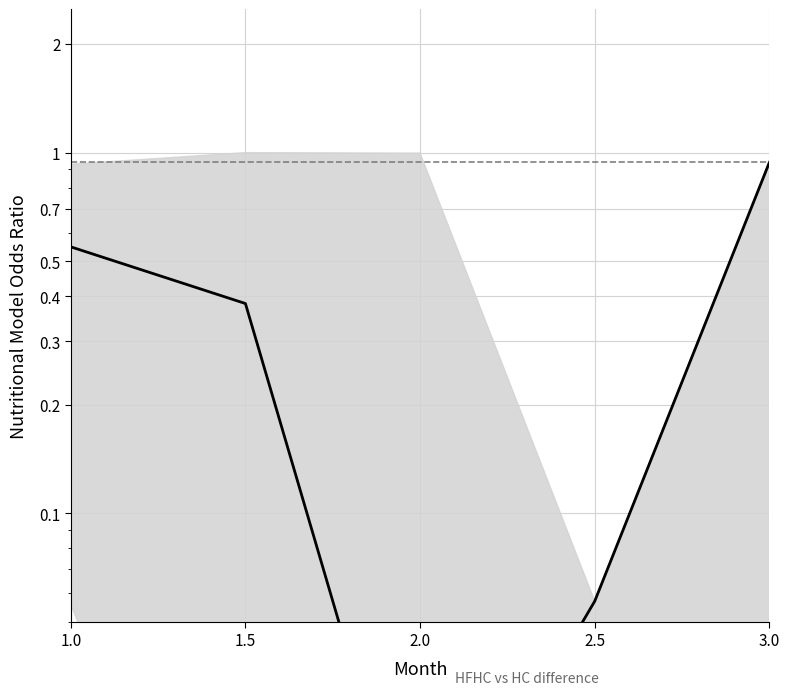

At which category does the chart reach its minimum across all series?

2.0